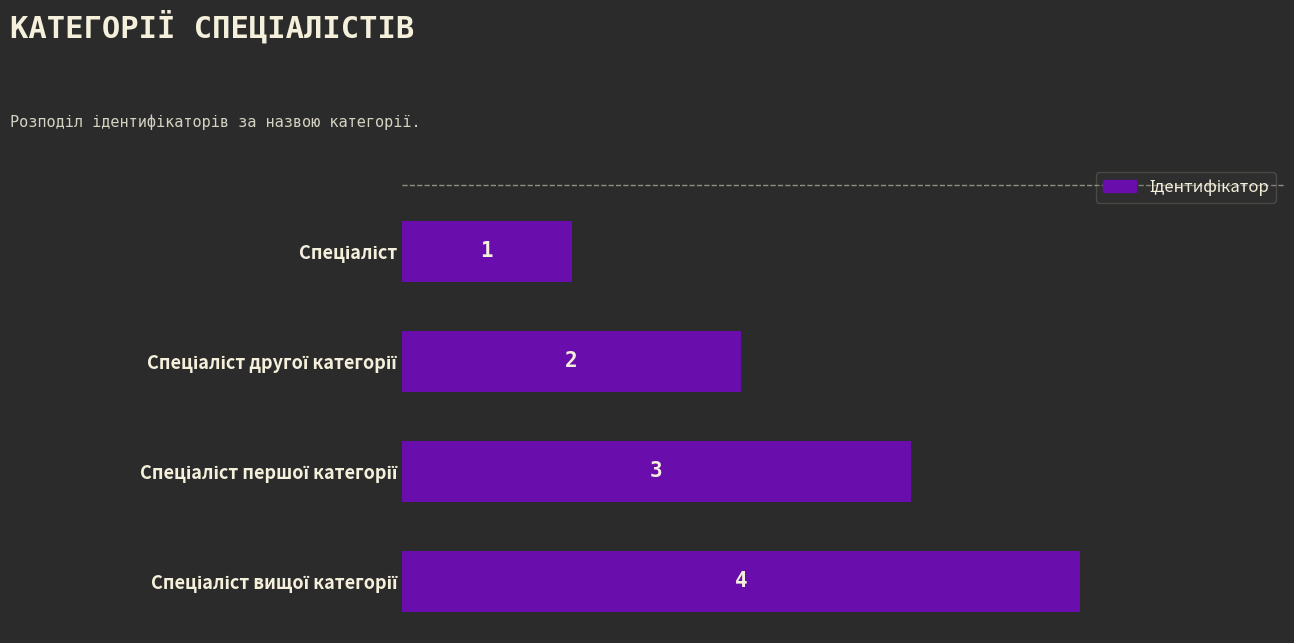

What is the difference between the maximum and minimum values?

3